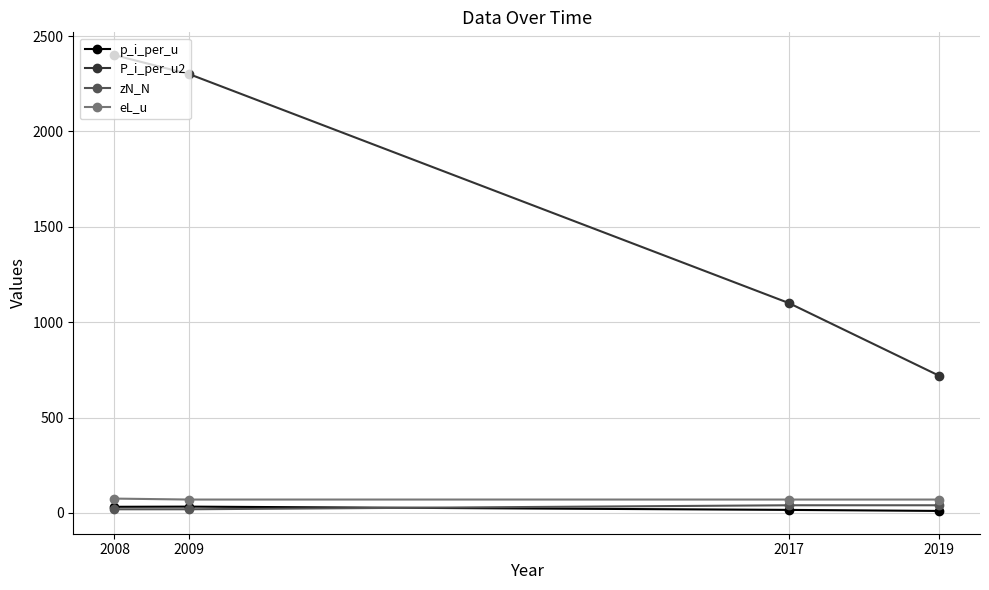

True or false: p_i_per_u and P_i_per_u2 cross at least once.

False